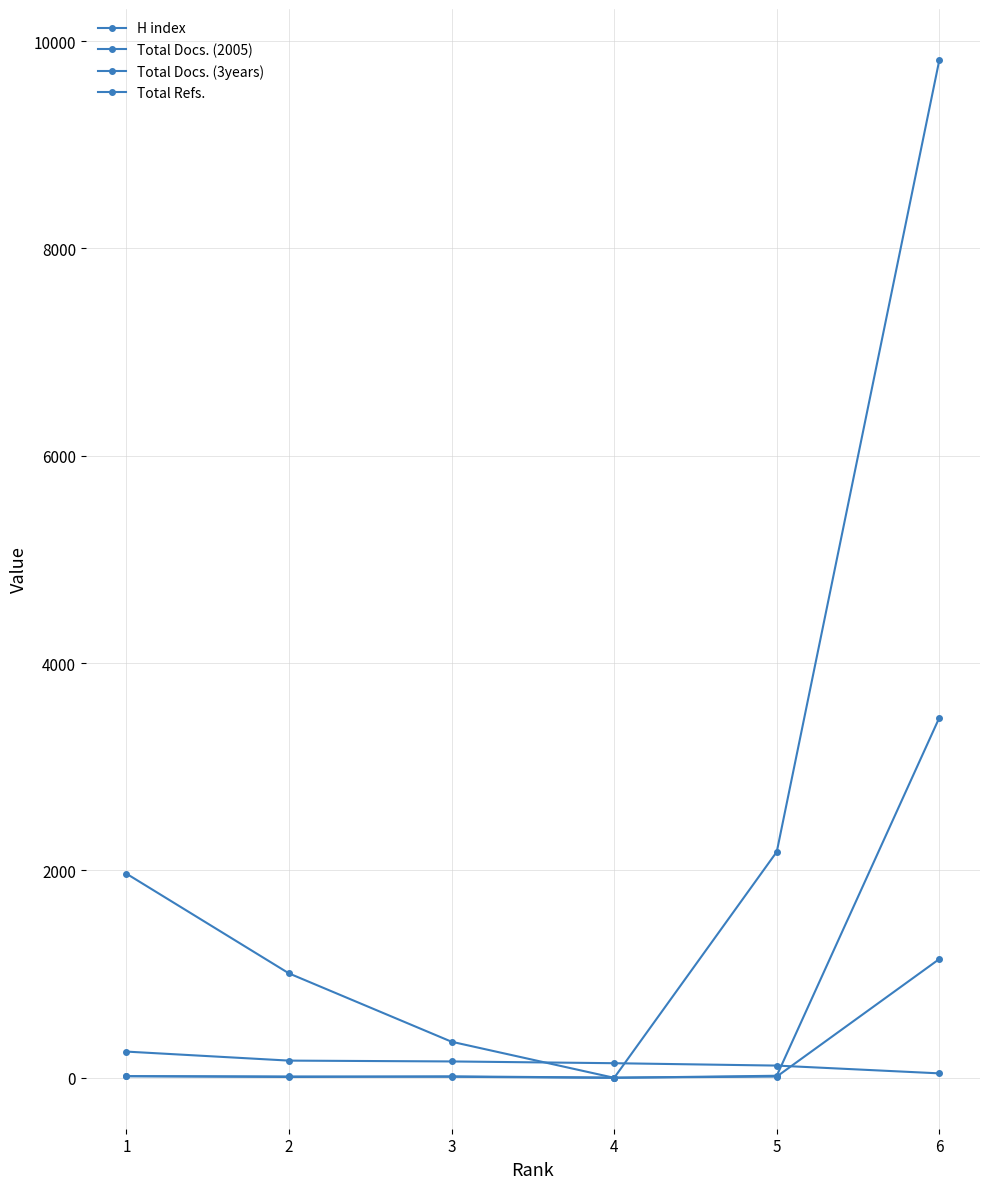

Reading left to right, list all the values displayed in this chart.

H index: 1=253	2=166	3=158	4=141	5=118	6=43
Total Docs. (2005): 1=16	2=8	3=14	4=2	5=12	6=1146
Total Docs. (3years): 1=16	2=13	3=10	4=0	5=20	6=3474
Total Refs.: 1=1969	2=1007	3=348	4=0	5=2180	6=9818